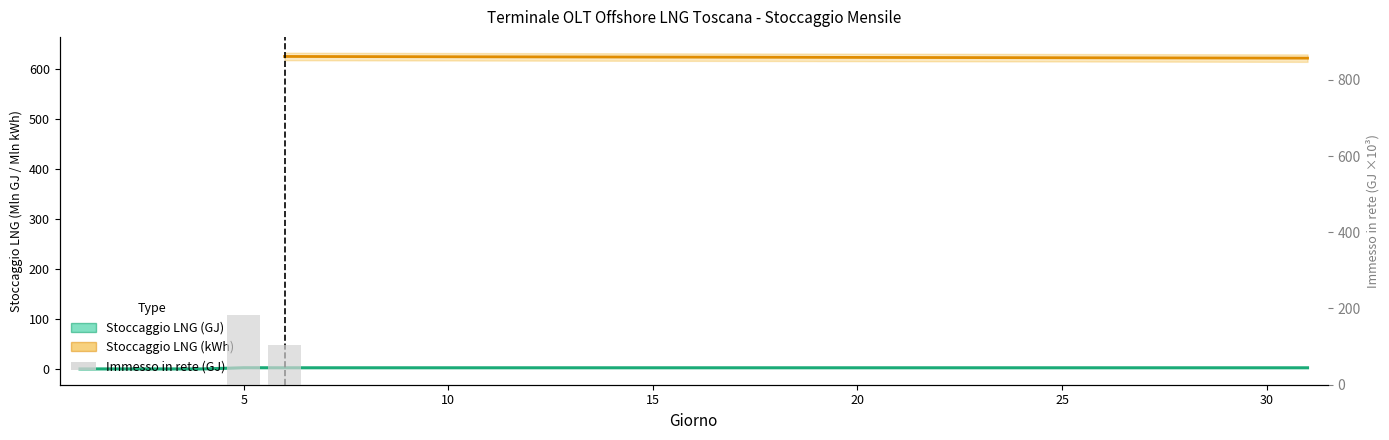

Count the Stoccaggio LNG (GJ) values in the range 2 to 3.

27